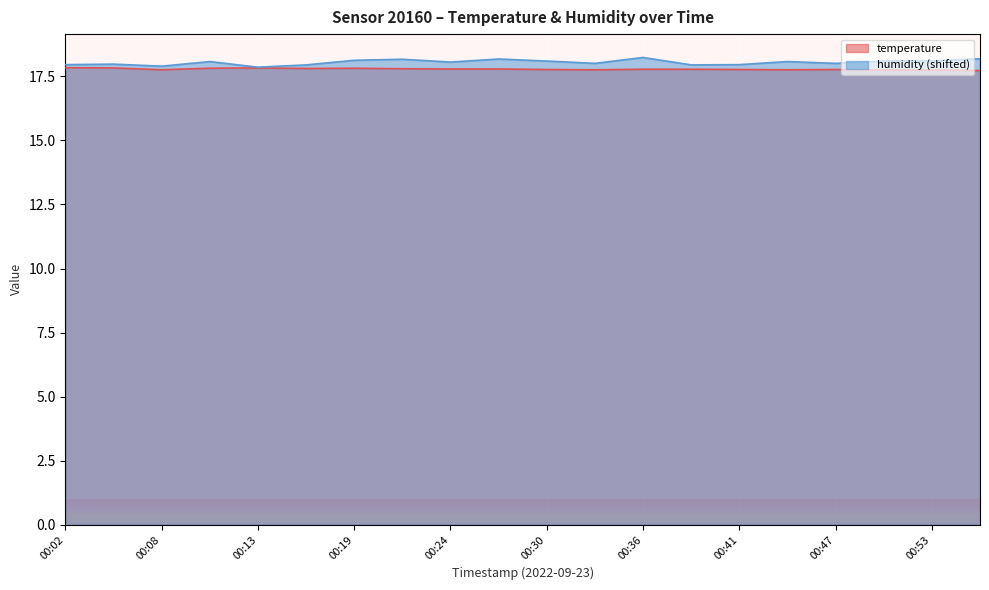

Which category has the lowest value in the temperature series?

00:56